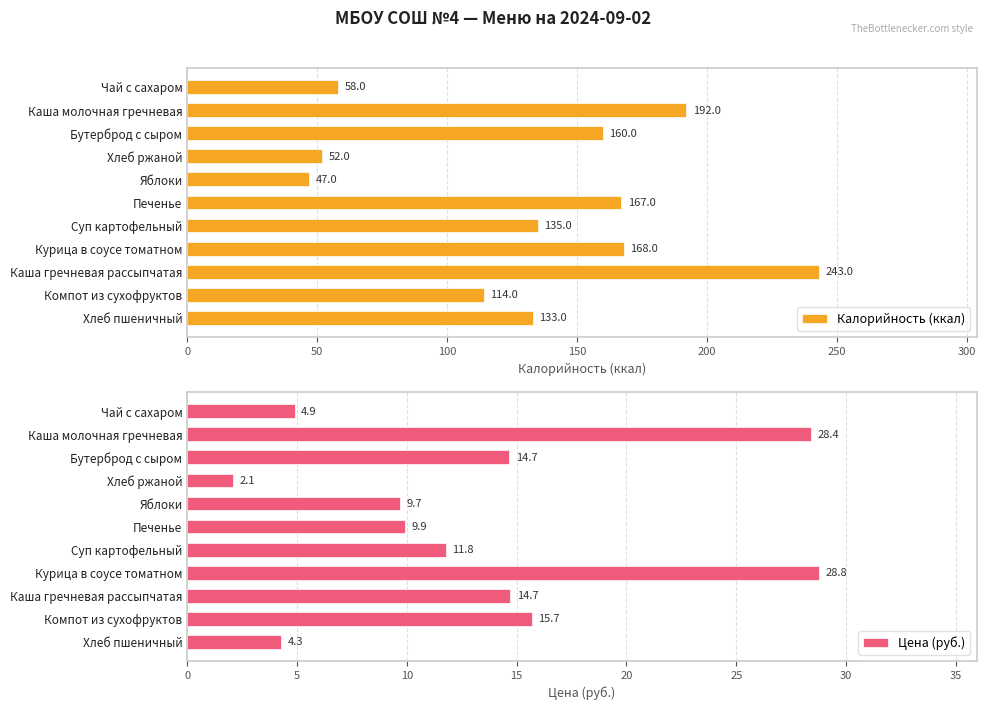

Rank the categories by Калорийность (ккал) value from lowest to highest.

Яблоки, Хлеб ржаной, Чай с сахаром, Компот из сухофруктов, Хлеб пшеничный, Суп картофельный, Бутерброд с сыром, Печенье, Курица в соусе томатном, Каша молочная гречневая, Каша гречневая рассыпчатая